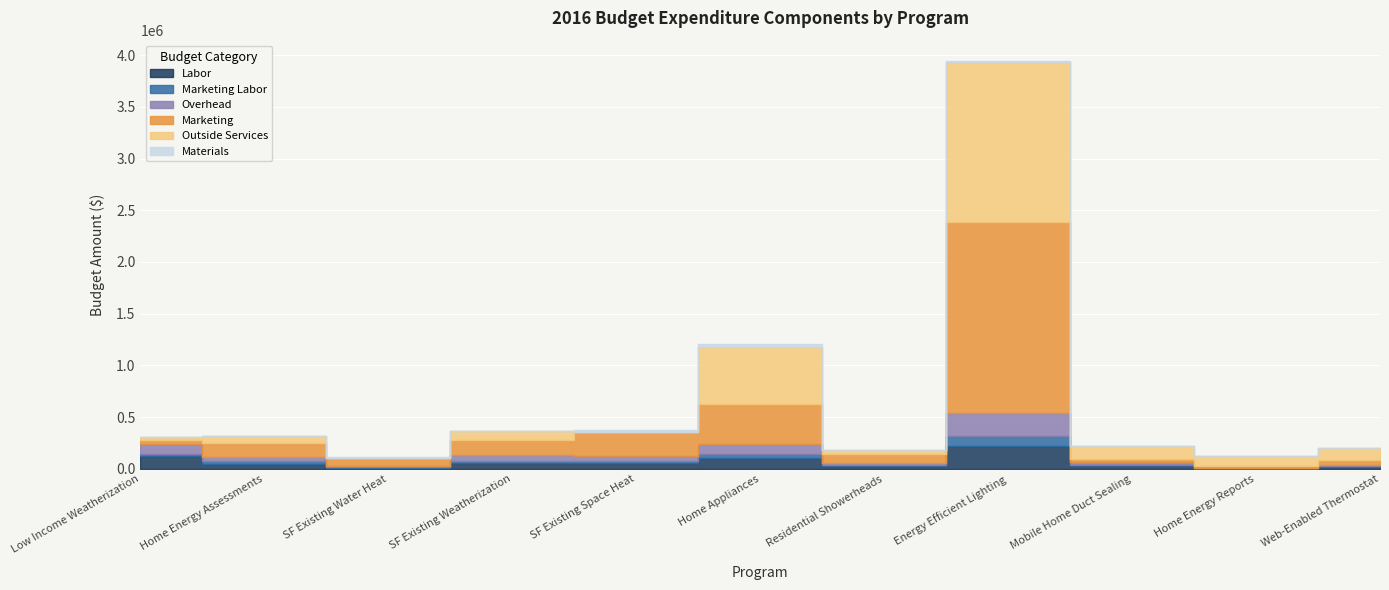

What are all the series names shown in the legend?

Labor, Marketing Labor, Overhead, Marketing, Outside Services, Materials